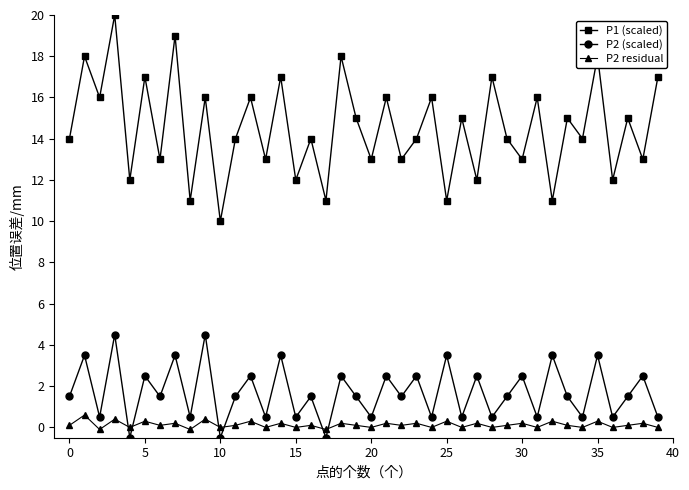

Which series has the widest spread of values?

P1 (scaled)